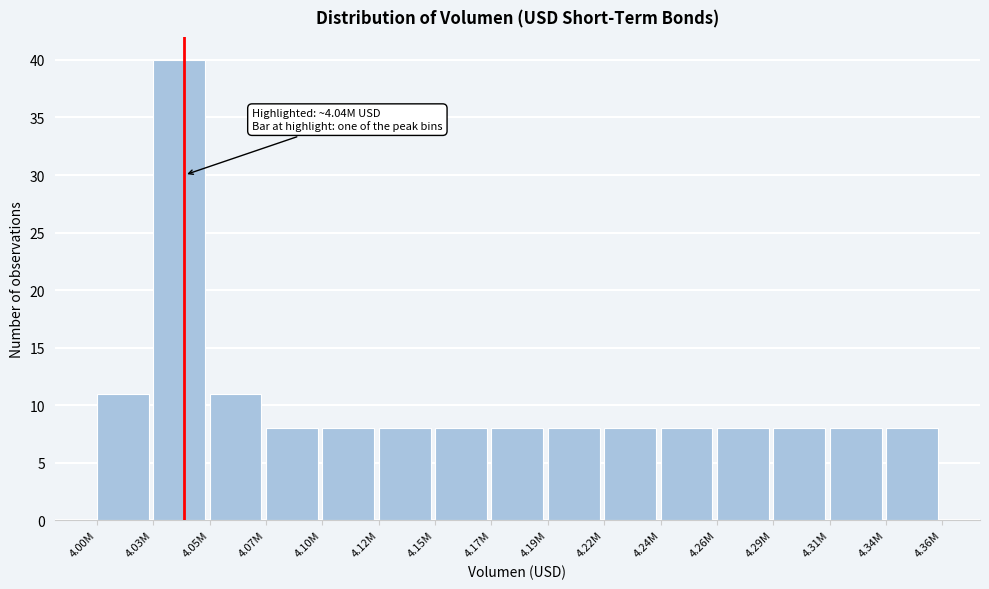

Reading left to right, list all the values displayed in this chart.

4.00M=11	4.03M=40	4.05M=11	4.07M=8	4.10M=8	4.12M=8	4.15M=8	4.17M=8	4.19M=8	4.22M=8	4.24M=8	4.26M=8	4.29M=8	4.31M=8	4.34M=8